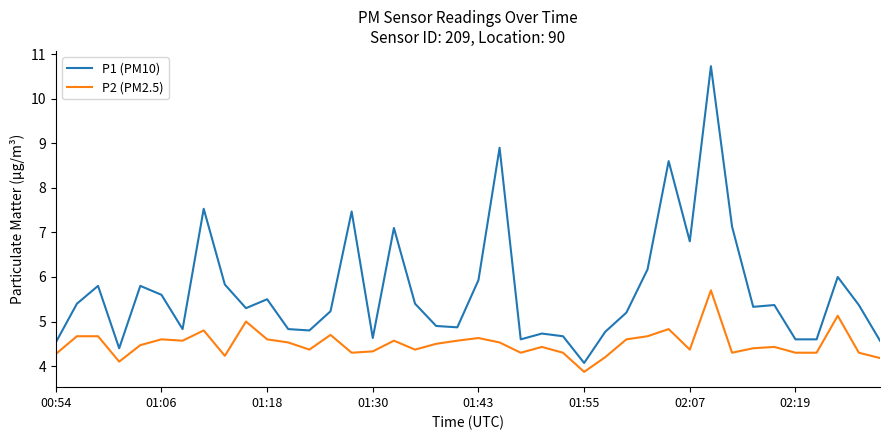

Which series has the widest spread of values?

P1 (PM10)